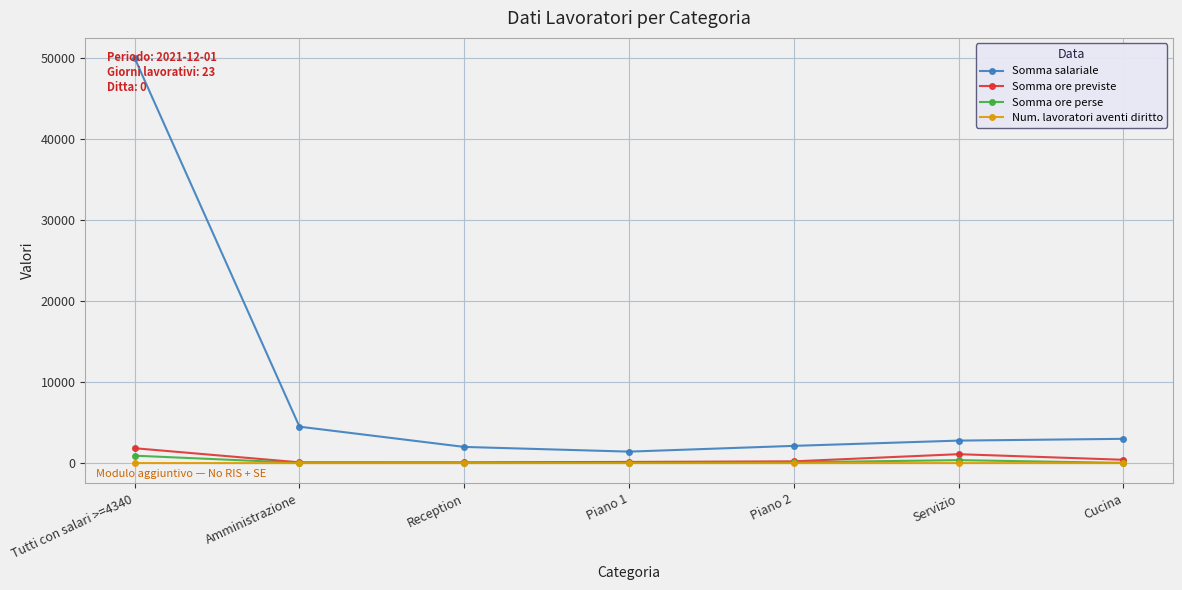

Read the Num. lavoratori aventi diritto value at Amministrazione.

1.0